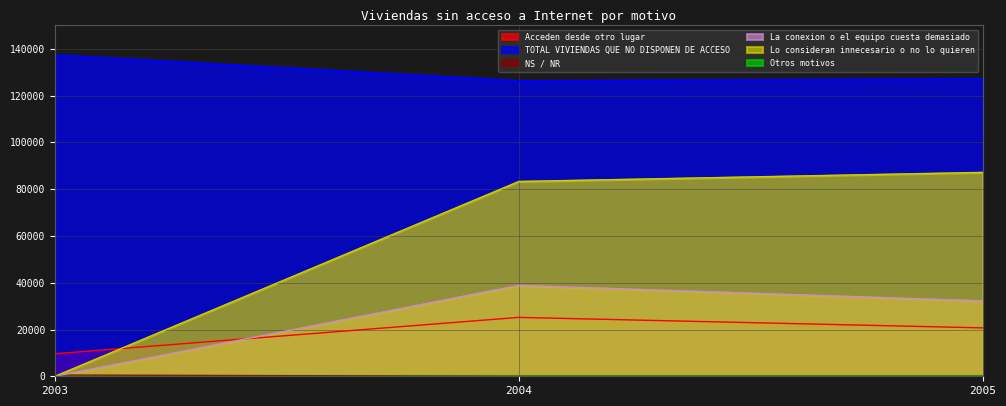

Between 2004 and 2003, which is larger?

2004